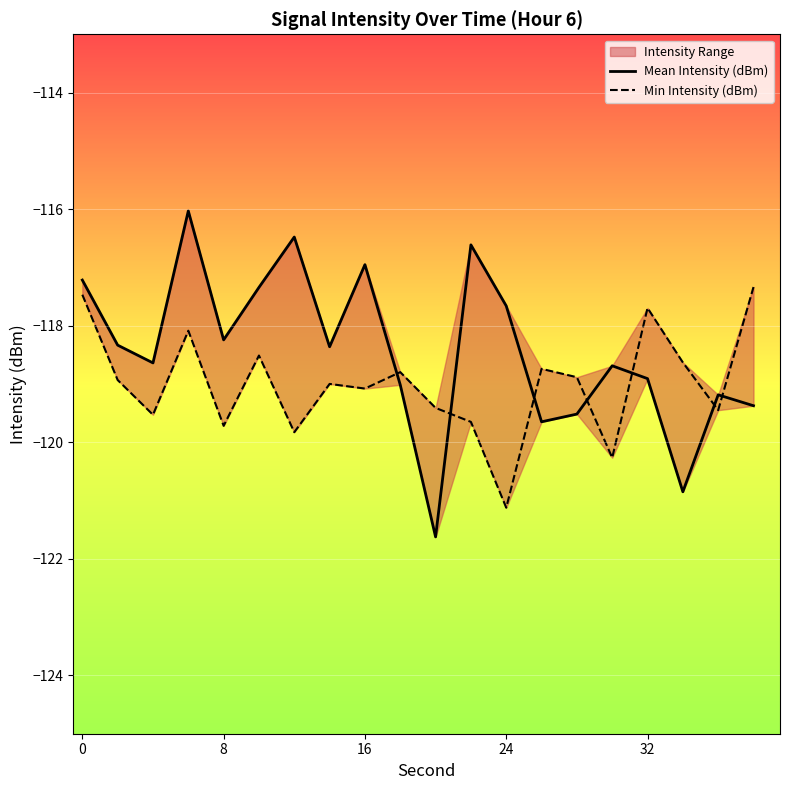

How many data points in Mean Intensity (dBm) are less than -118?

13